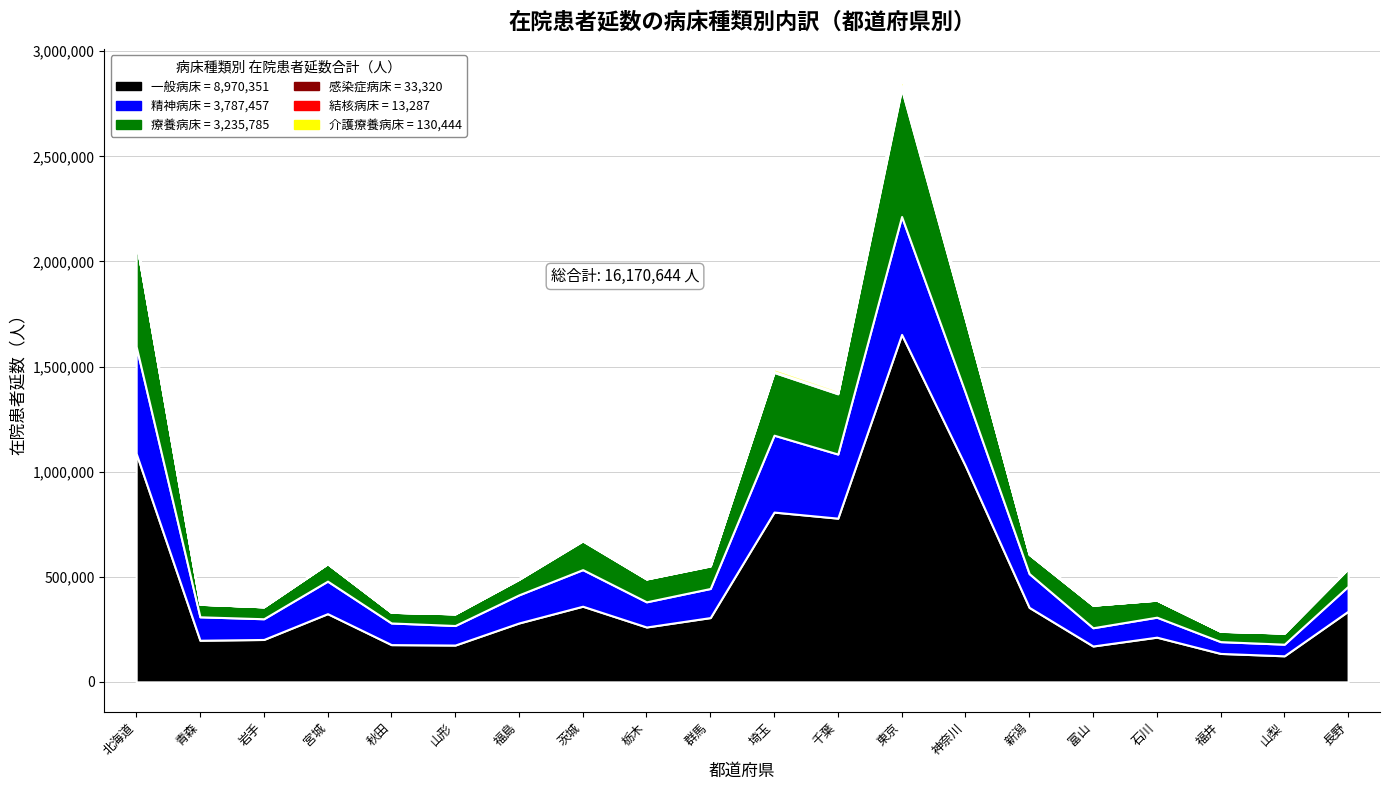

What is the spread (max minus min) of values at 山梨?

123912